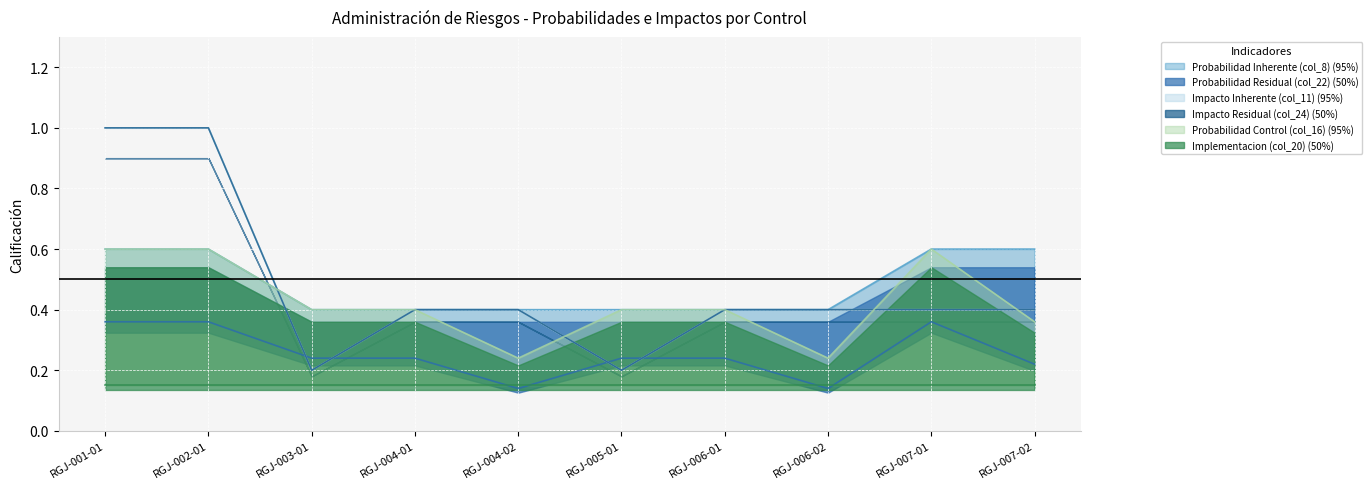

At how many categories does at least one series exceed 0?

10